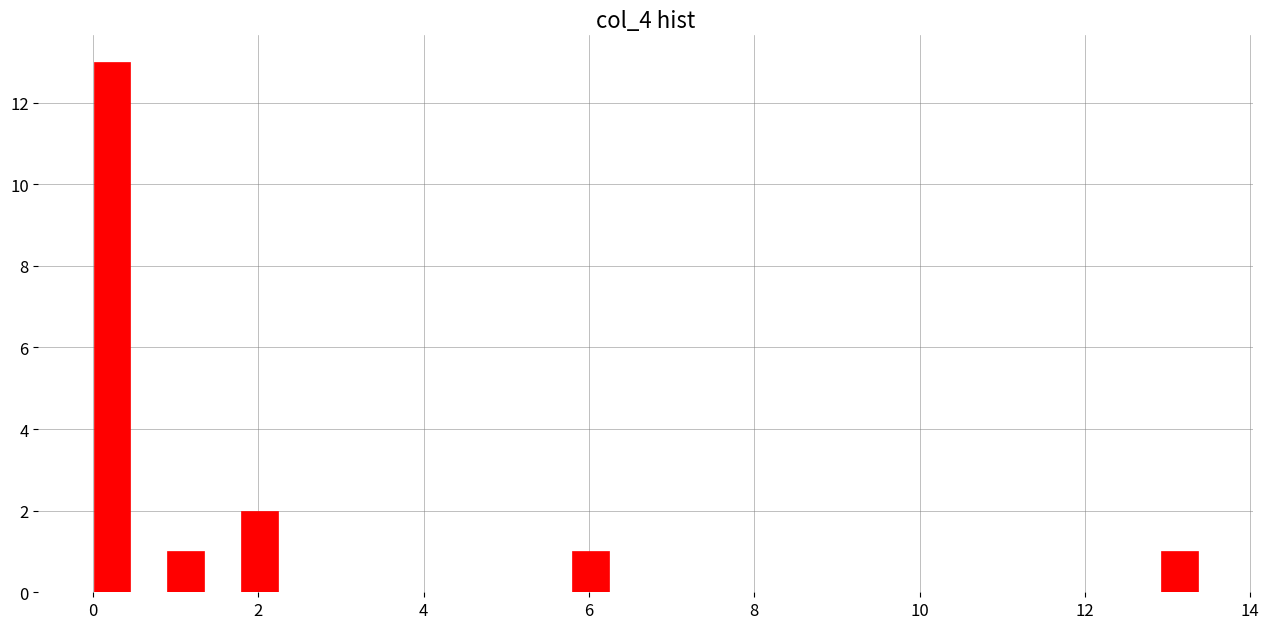

Around what value on the x-axis is the tallest bar? Give the approximate position of its centre, as read against the axis.

0.2